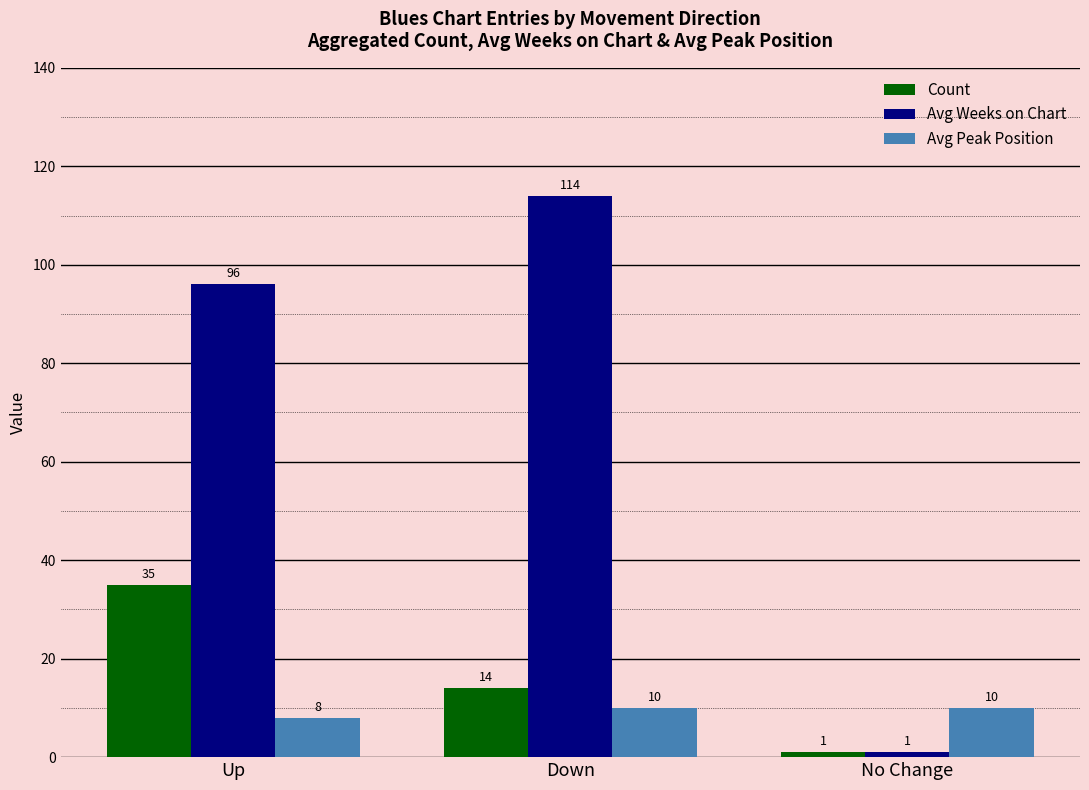

At which category is the sum across all series the highest?

Up